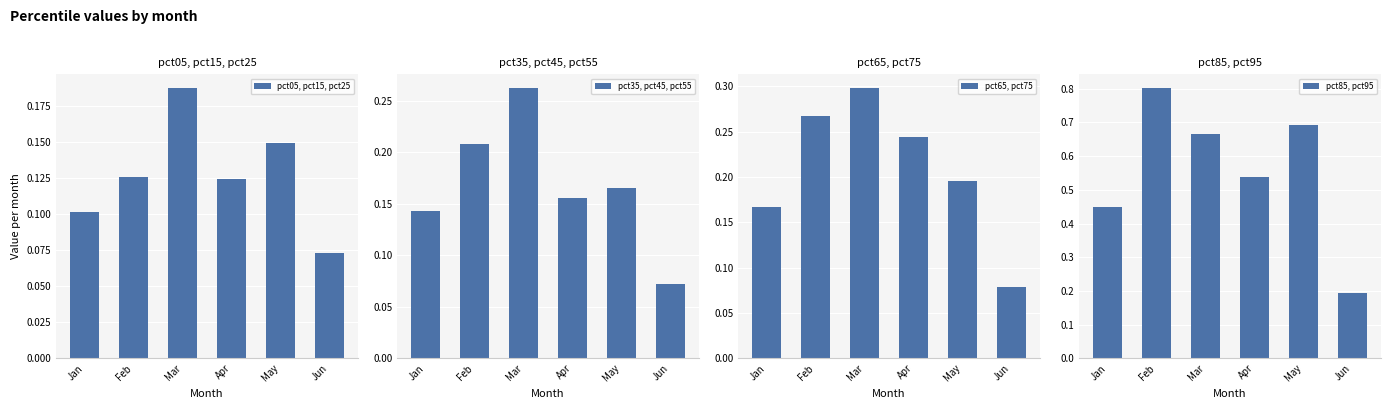

Rank the series by their maximum value, from highest to lowest.

pct85, pct95, pct65, pct75, pct35, pct45, pct55, pct05, pct15, pct25